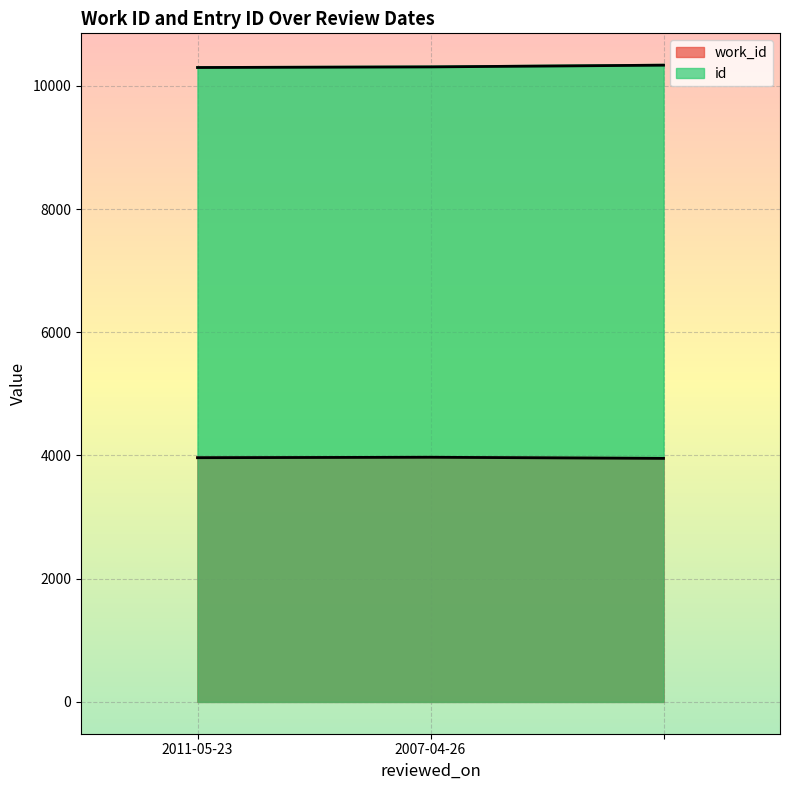

What is the spread (max minus min) of values at 2007-04-26?

6337